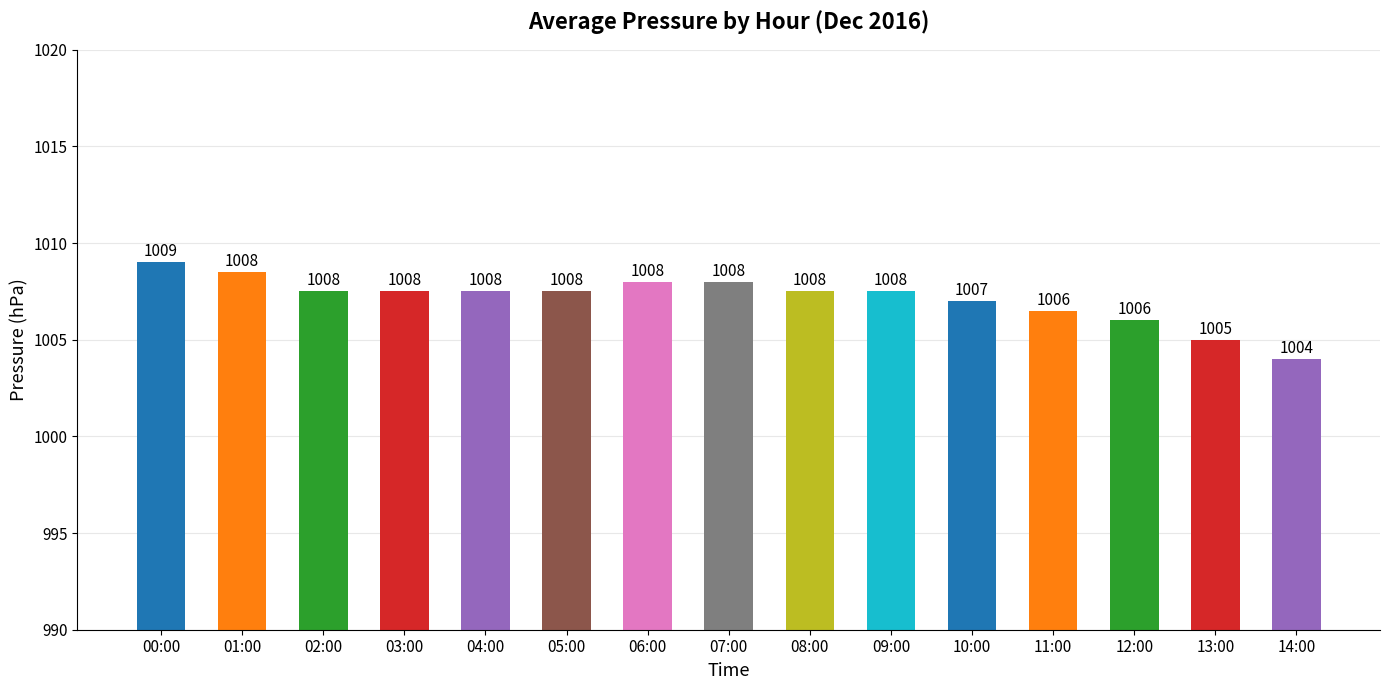

What position from the left is 08:00?

9